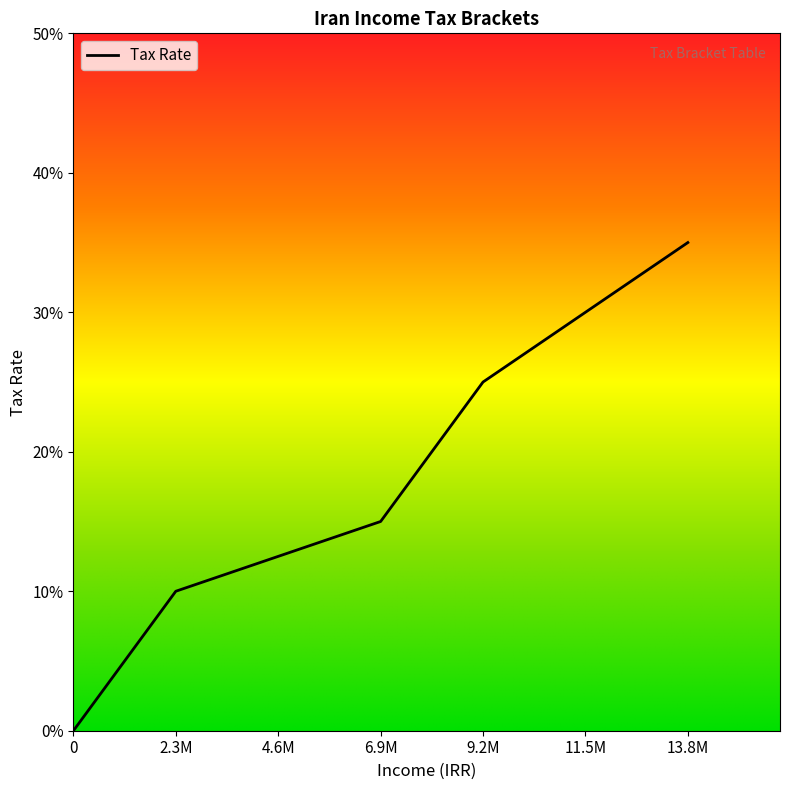

Does the chart display data point markers on the line(s)?

No